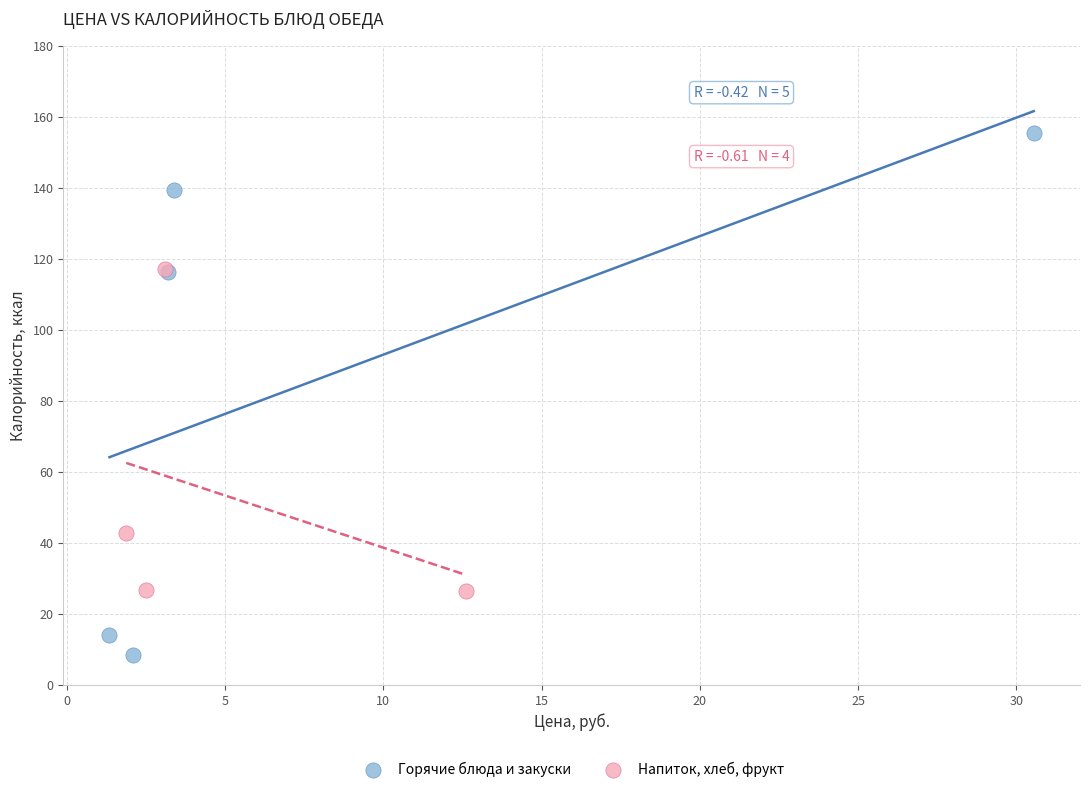

What are all the series names shown in the legend?

Горячие блюда и закуски, Напиток, хлеб, фрукт